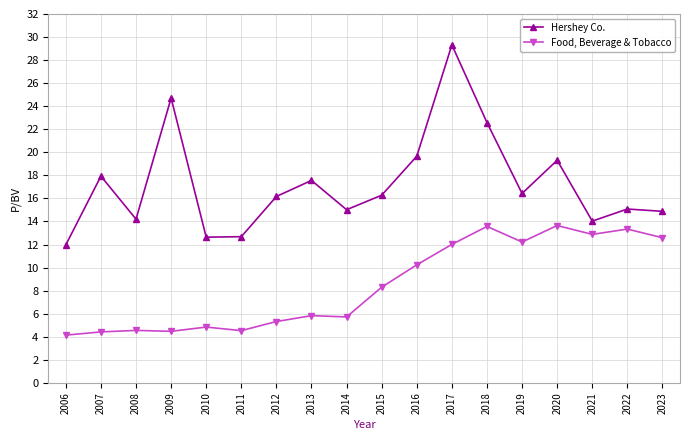

What is the maximum value for Food, Beverage & Tobacco?

13.7